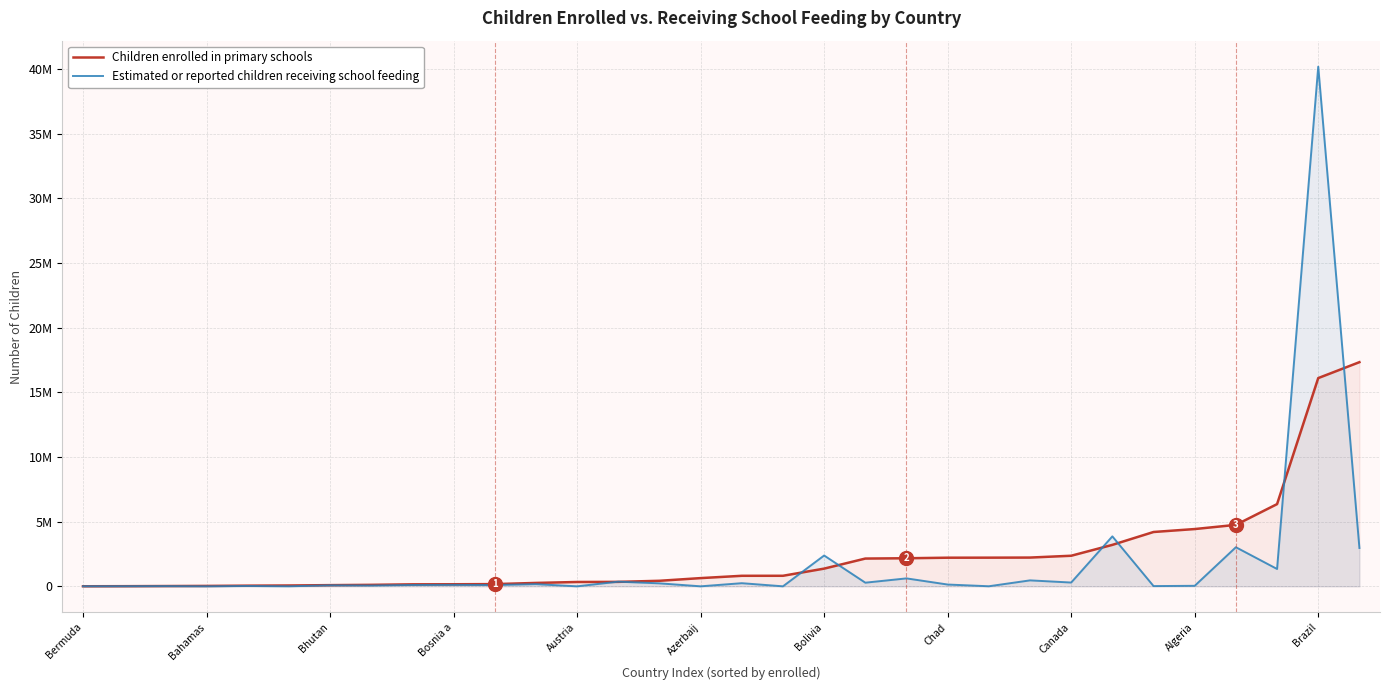

What is the label of the 21st point from the right?

11